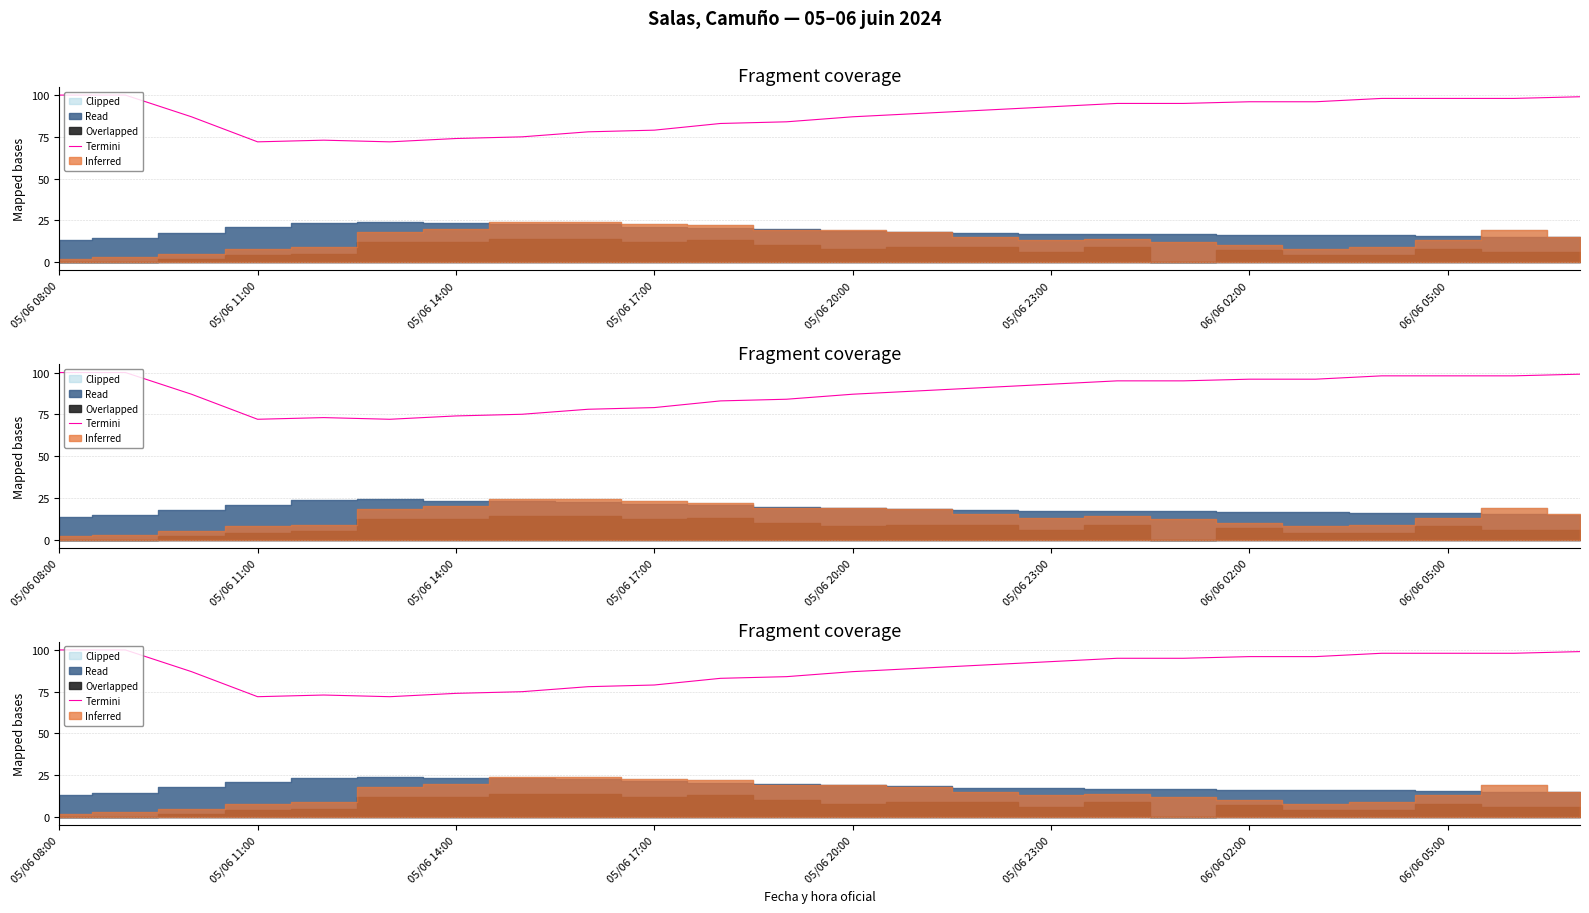

What is the sum of the values at 05/06 23:00 and 16?

167